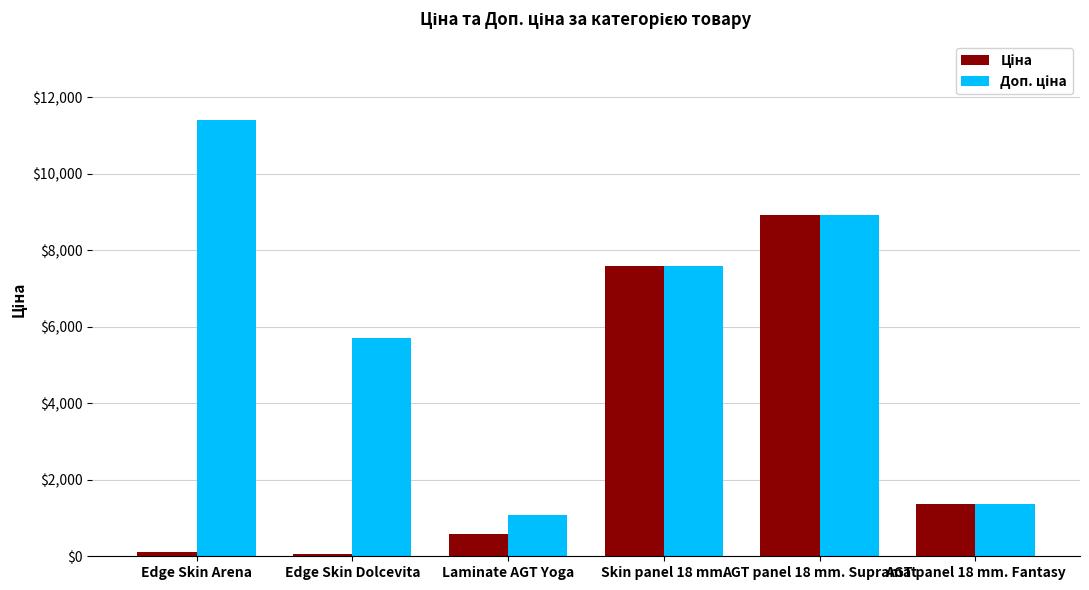

How many groups of bars are there?

6